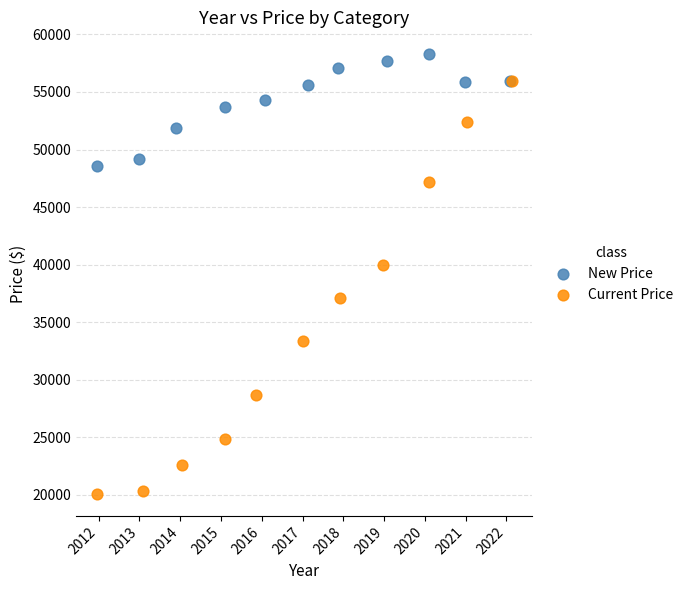

What are all the series names shown in the legend?

New Price, Current Price